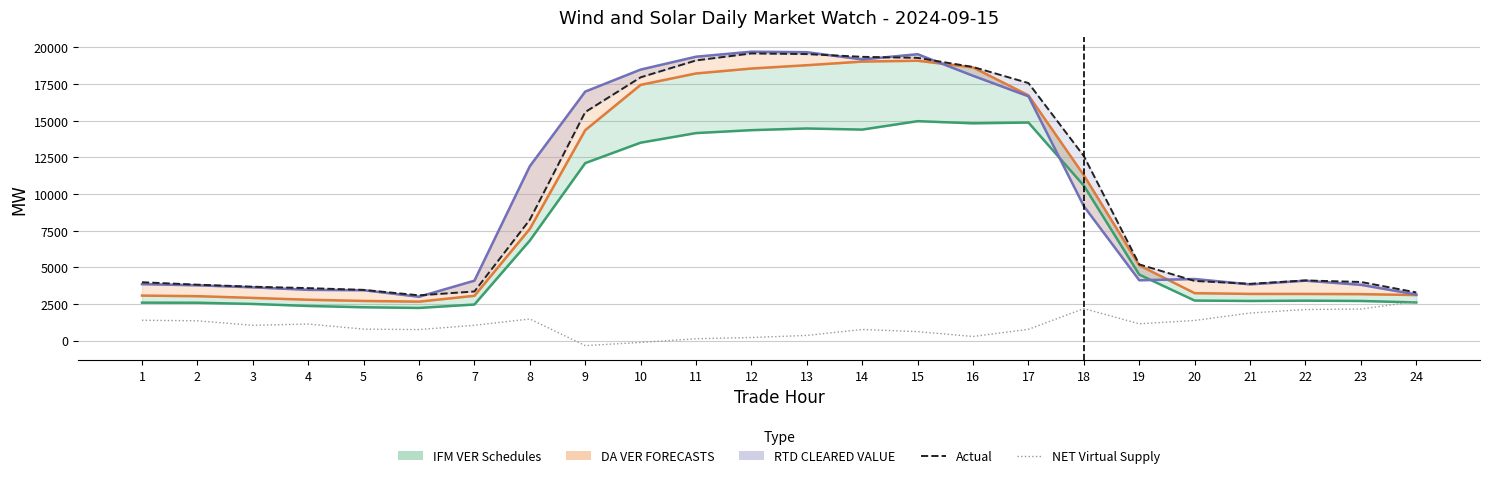

What is the maximum value shown in the chart?

19712.1